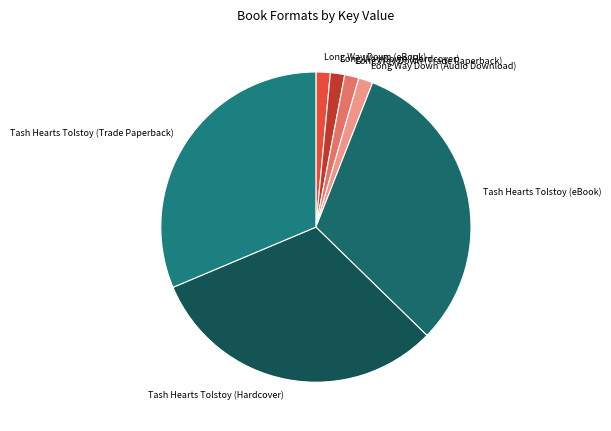

Is it true that Tash Hearts Tolstoy (Hardcover) is 31% of the pie?

True